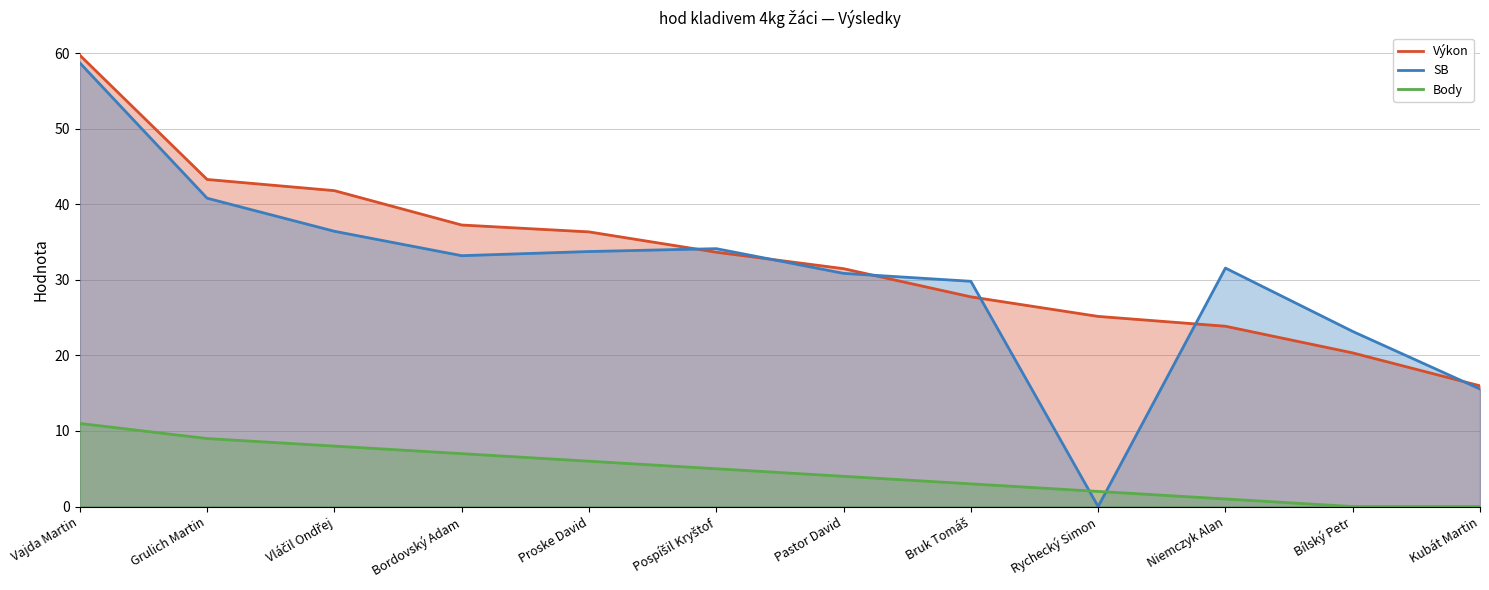

What is the label of the 9th point from the right?

Bordovský Adam